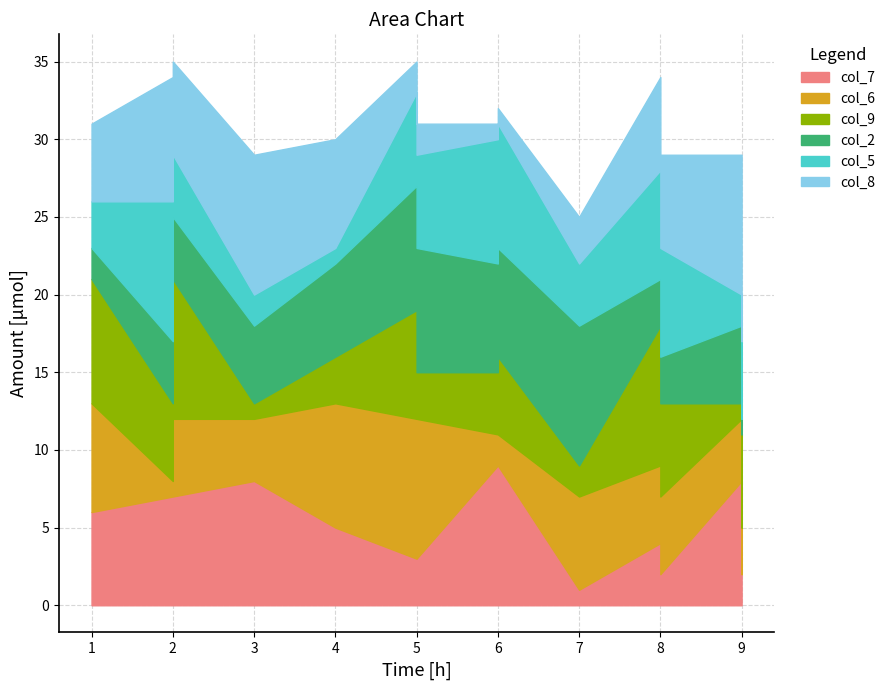

Which has a higher value, 2 or 5?

2